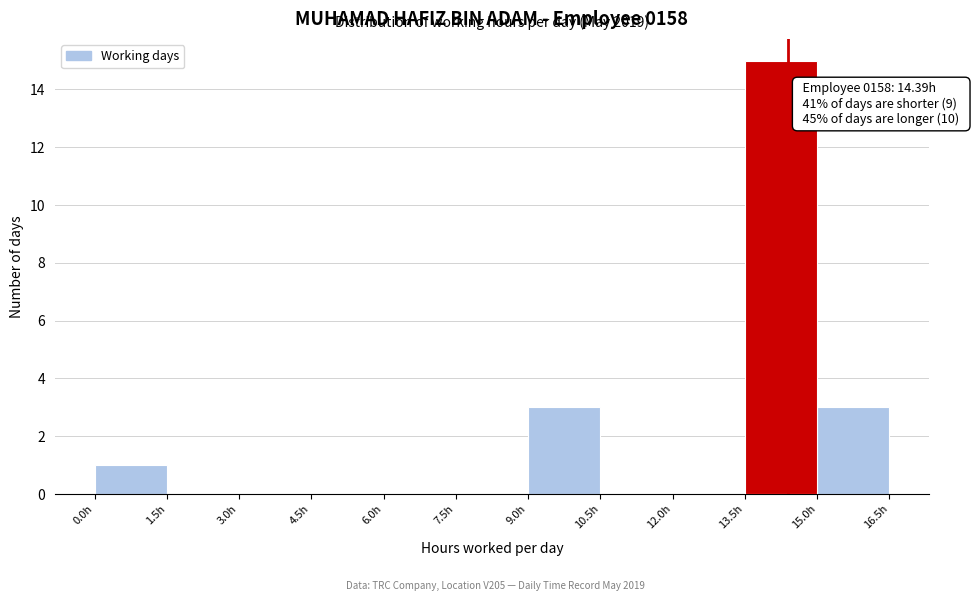

Which range on the x-axis has the tallest bar?

13.5 to 15.0